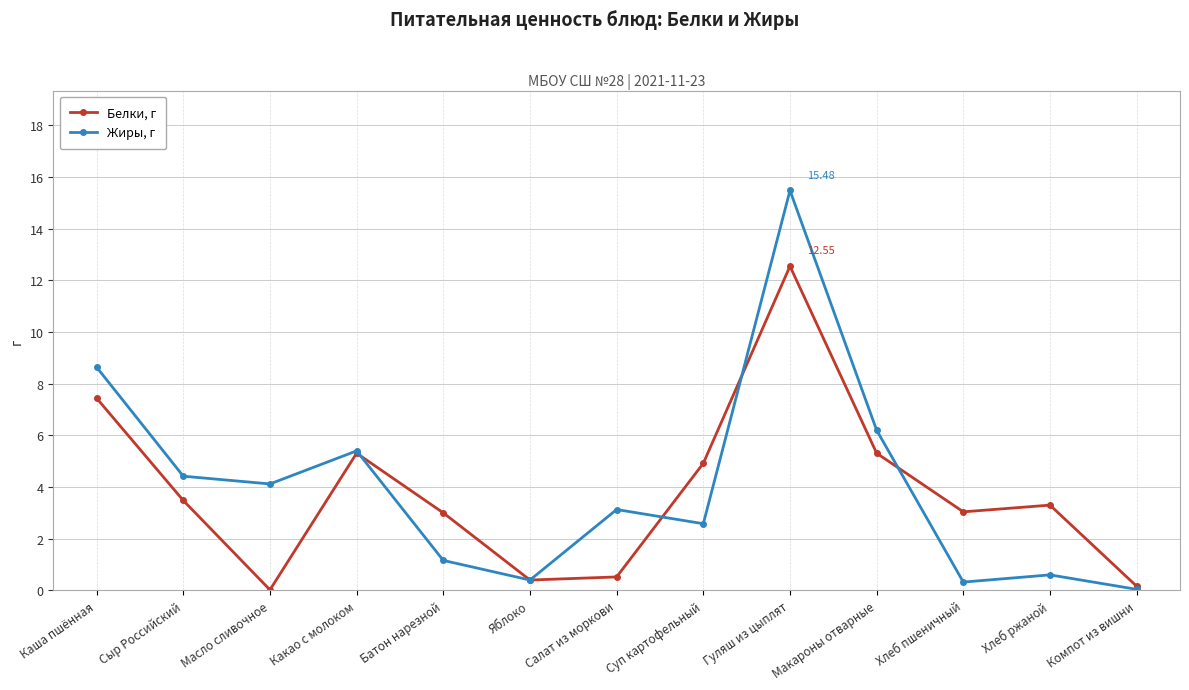

True or false: Белки, г has a value of 5.3 at Макароны отварные.

True